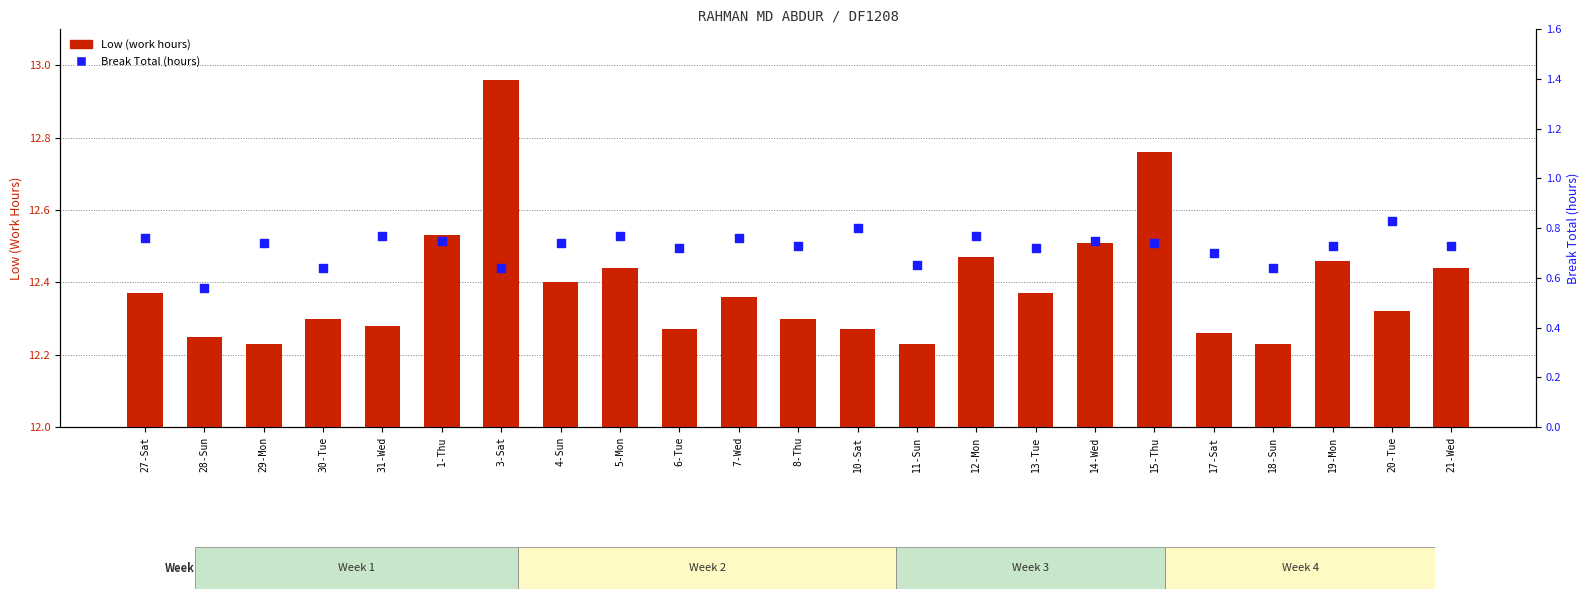

Which series reaches the maximum Y coordinate?

Low (work hours)